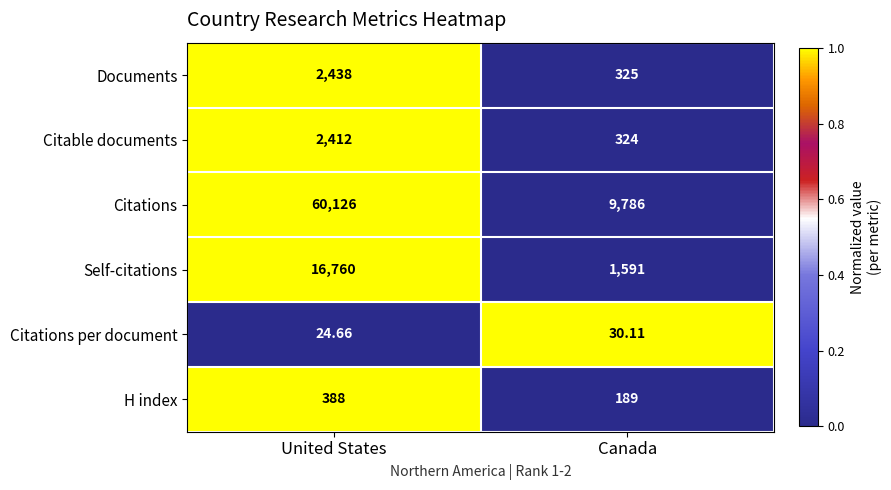

At which label is Self-citations closest to 9175?

Canada